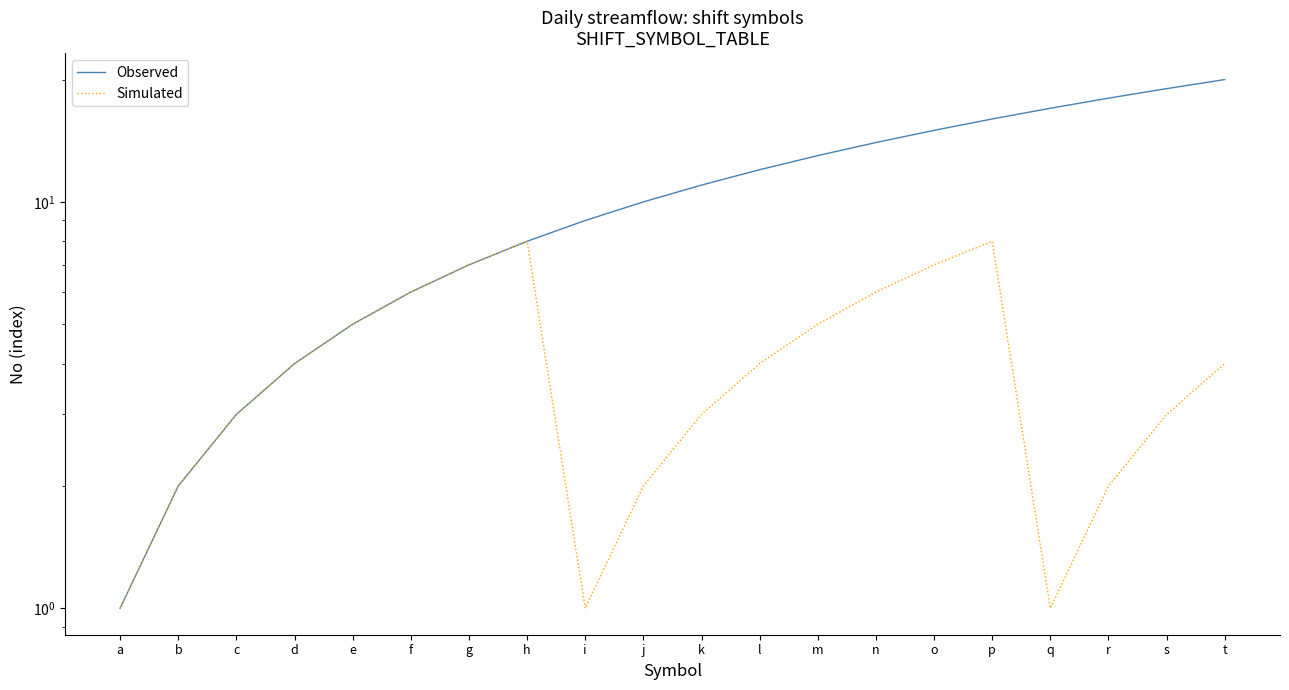

Rank the series at n from lowest to highest value.

Simulated, Observed